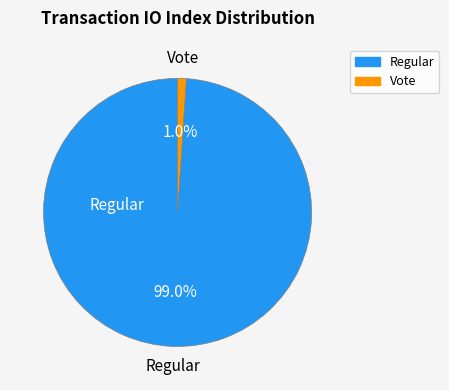

What is the largest slice in the pie chart?

Regular